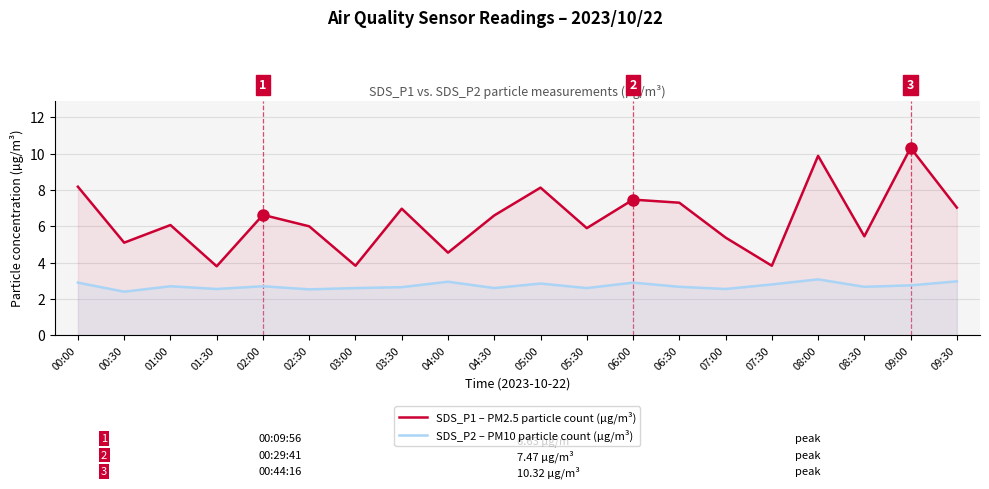

Reading left to right, transcribe all the data shown in this chart.

SDS_P1 – PM2.5 particle count (µg/m³): 8.2	5.1	6.1	3.8	6.6	6.0	3.8	7.0	4.5	6.6	8.1	5.9	7.5	7.3	5.4	3.8	9.9	5.5	10.3	7.0
SDS_P2 – PM10 particle count (µg/m³): 2.9	2.4	2.7	2.5	2.7	2.5	2.6	2.6	3.0	2.6	2.9	2.6	2.9	2.7	2.5	2.8	3.1	2.7	2.8	3.0